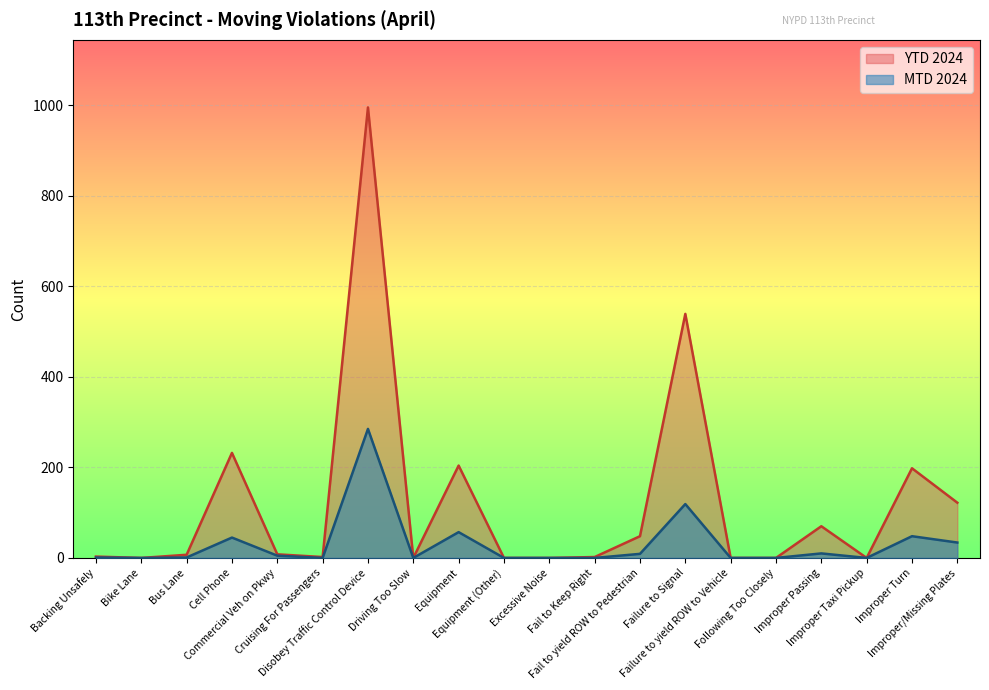

Is the value of YTD 2024 at Improper Turn greater than the value of MTD 2024 at Disobey Traffic Control Device?

No